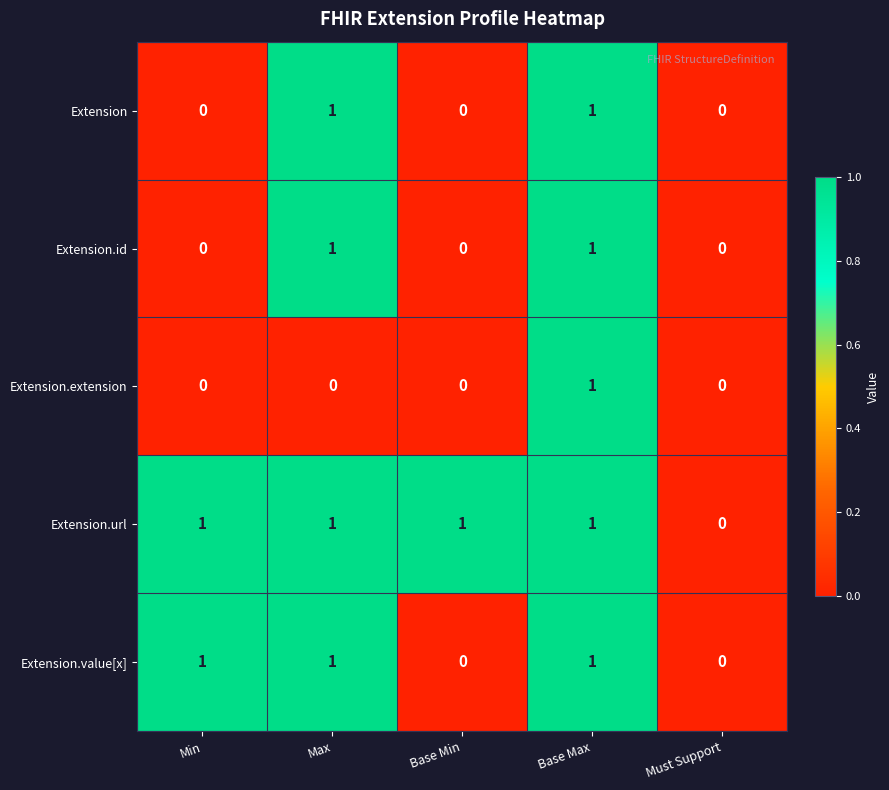

Count the Extension.extension values in the range 0 to 1.

5